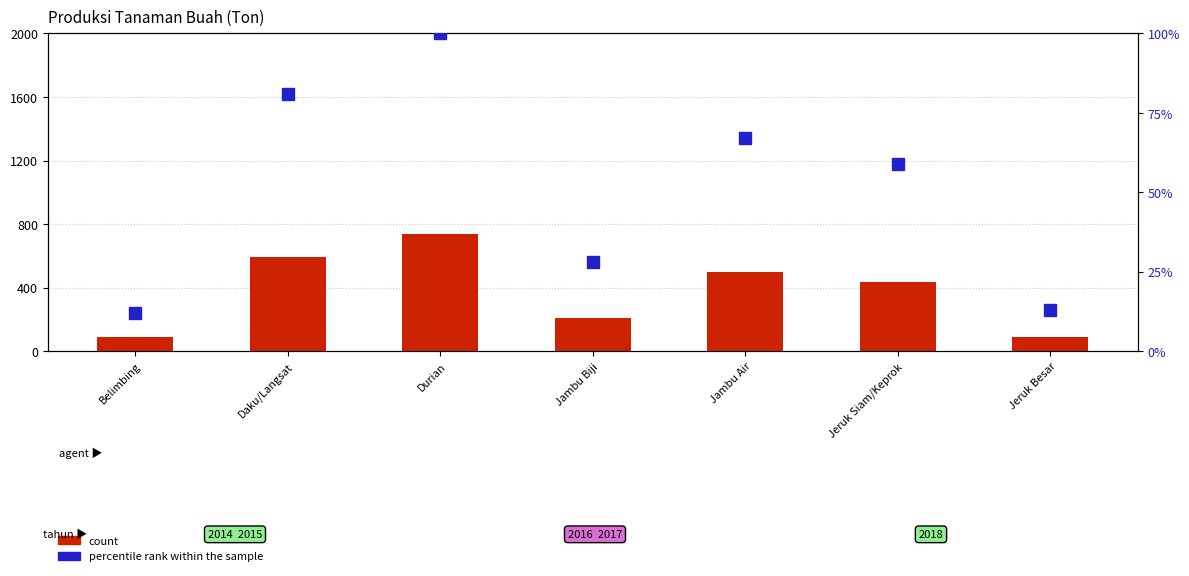

How many data points in count are less than 436?

3